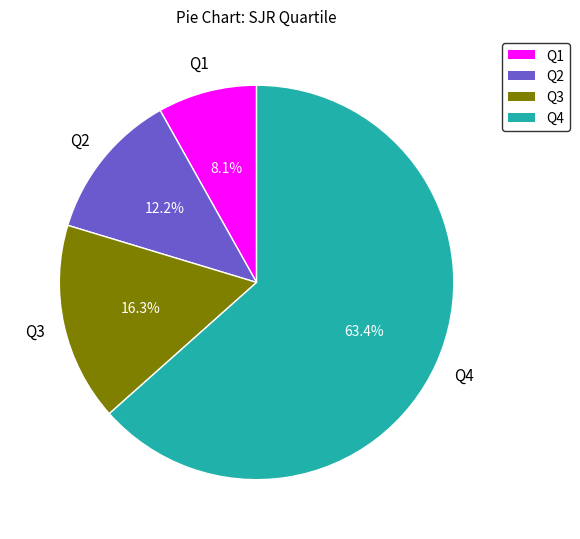

Is there a majority slice in this chart?

Yes